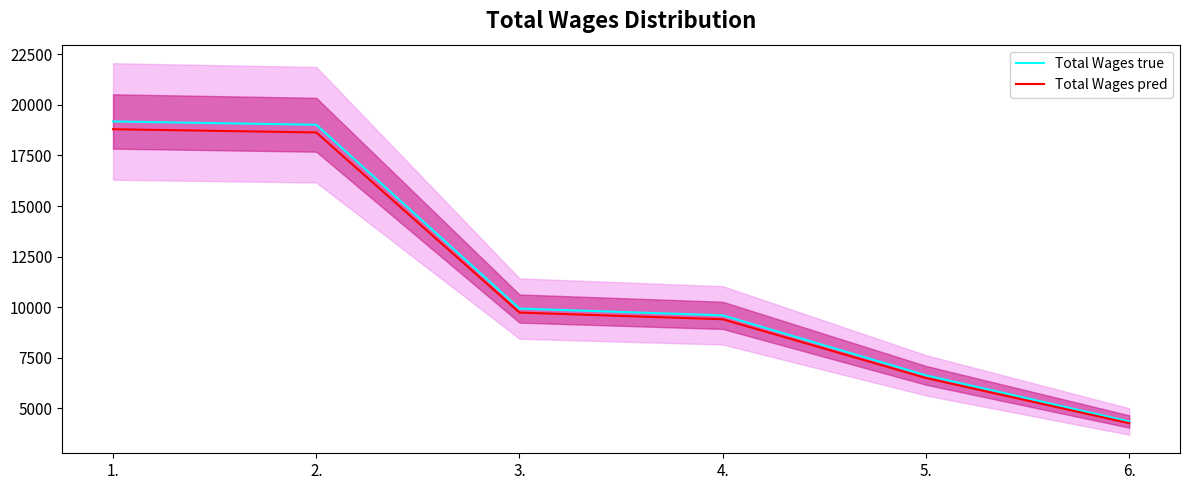

The Total Wages true series shows 4357.0 at 6.. True or false?

True